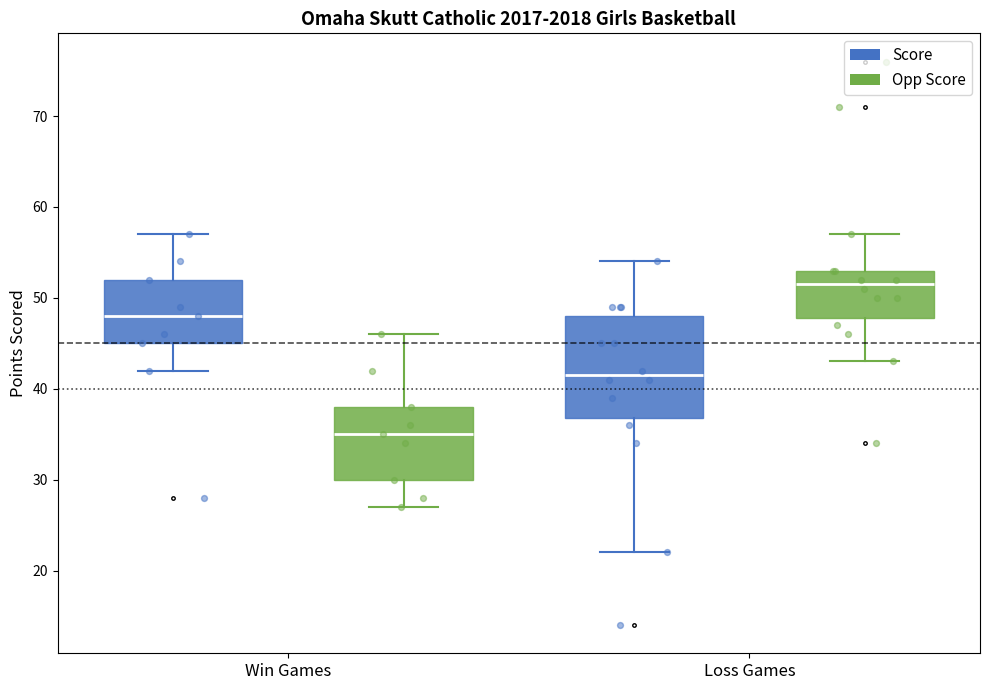

Reading left to right, read every box against the y-axis: the position of its median line, the range the box covers, and the ends of its whiskers. The values are not printed on the chart, so give them approximately, as read against the axis.

Win Games (Score): median 48, box 45 to 52, whiskers 42 to 57
Win Games (Opp Score): median 35, box 30 to 38, whiskers 27 to 46
Loss Games (Score): median 42, box 37 to 48, whiskers 22 to 54
Loss Games (Opp Score): median 52, box 48 to 53, whiskers 43 to 57